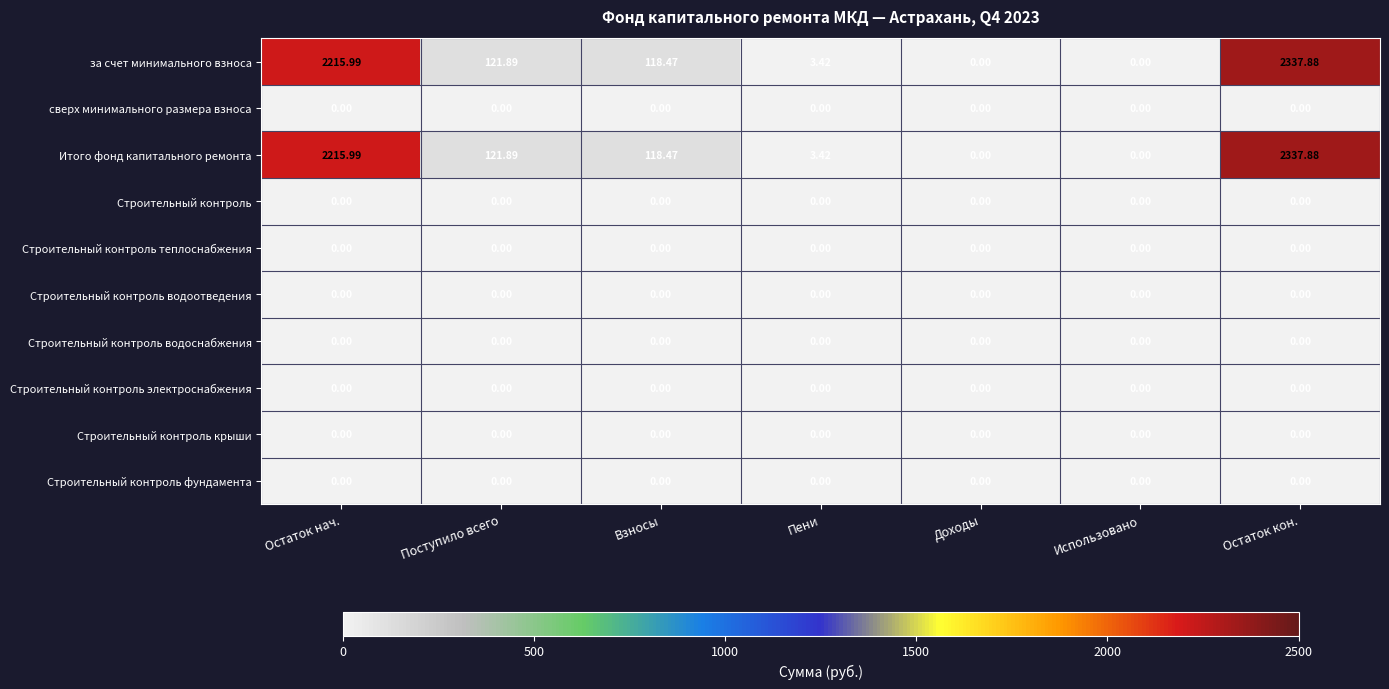

Is the value of за счет минимального взноса at Пени greater than the value of Строительный контроль водоснабжения at Взносы?

Yes